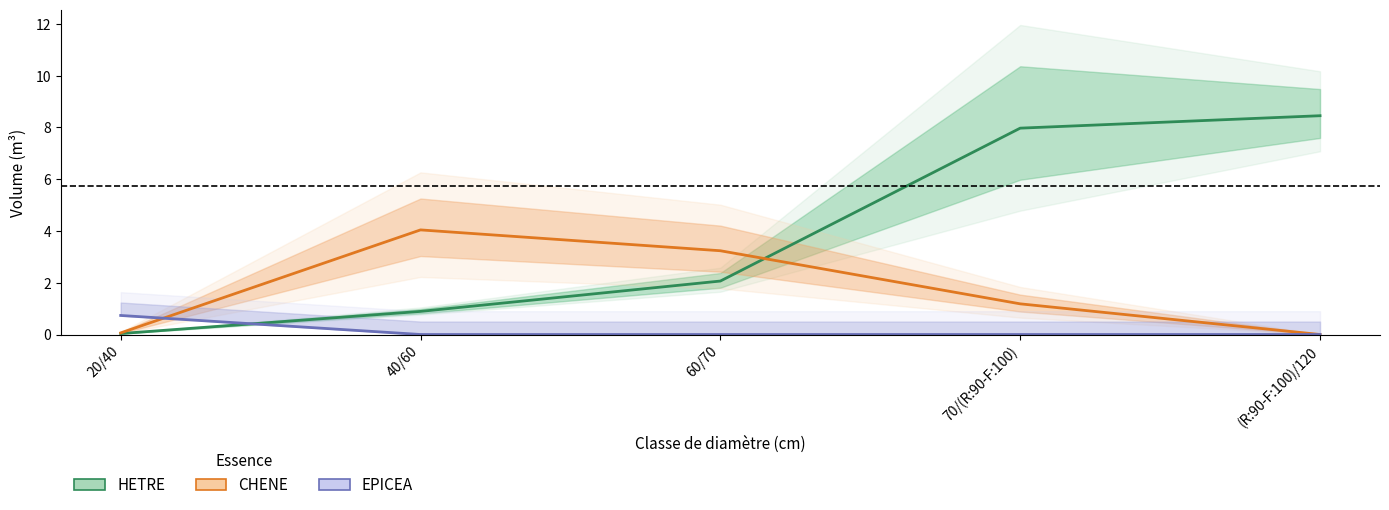

Which has a higher value, 70/(R:90-F:100) or 40/60?

70/(R:90-F:100)